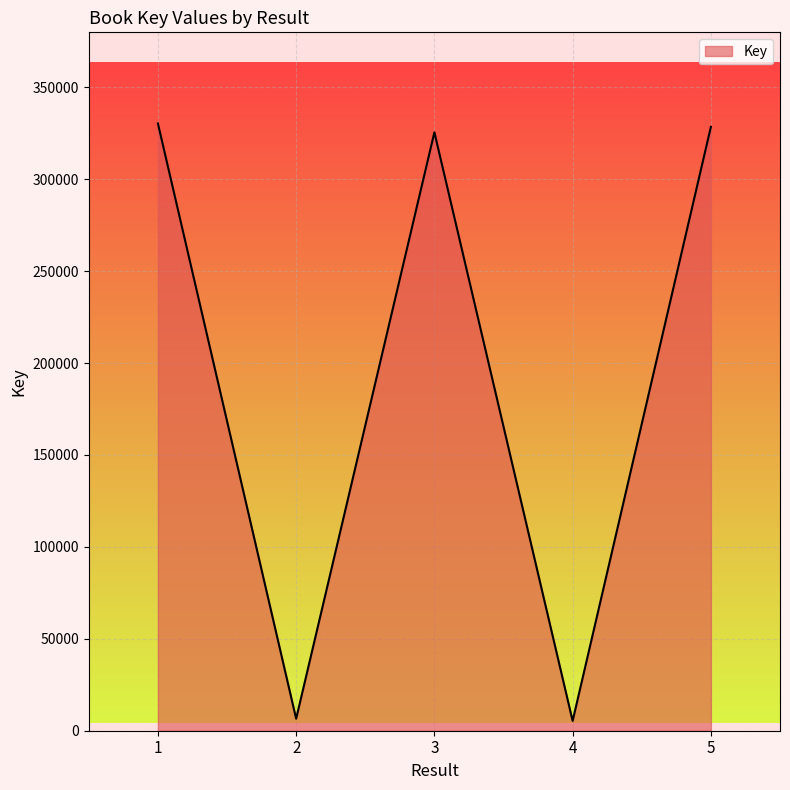

What is the maximum value shown in the chart?

330370